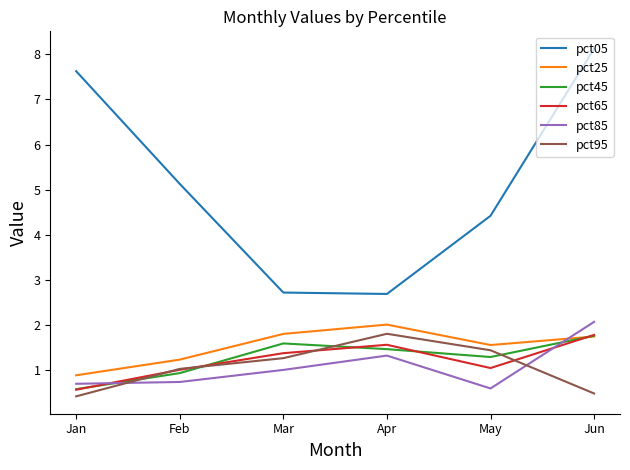

True or false: pct95 has a value of 0.2 at Jun.

False